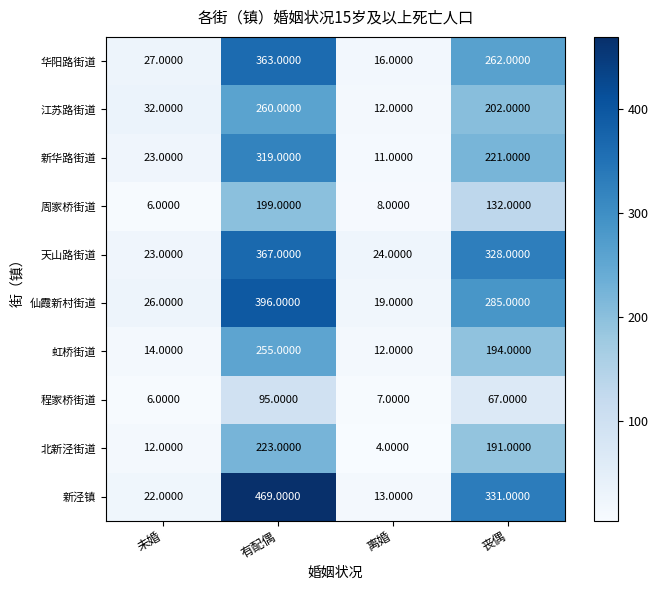

List the labels in order of 新泾镇 value, largest first.

有配偶, 丧偶, 未婚, 离婚